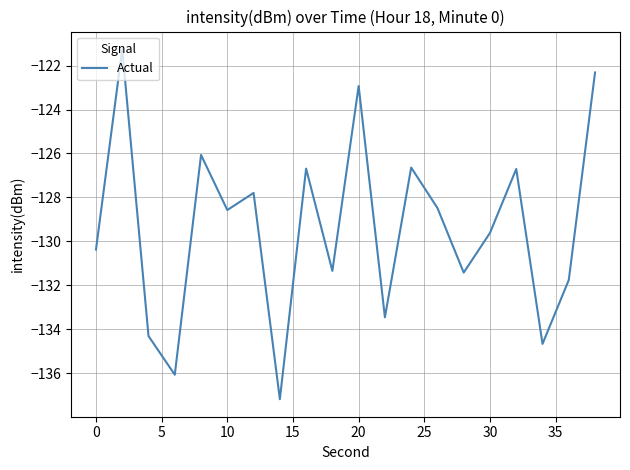

What is the minimum value shown in the chart?

-137.2